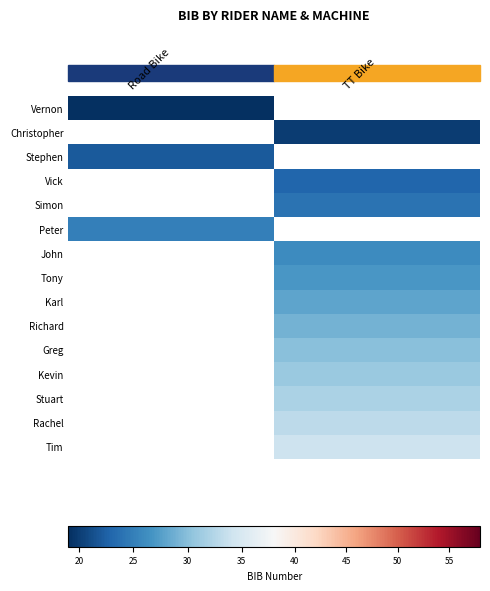

The Vernon series shows 19.0 at Road Bike. True or false?

True